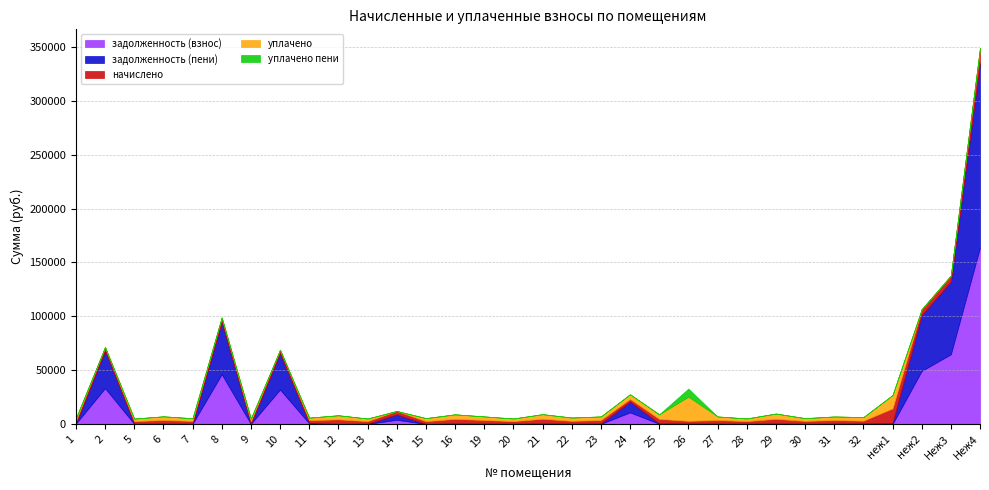

At which category does the chart reach its peak across all series?

Неж4